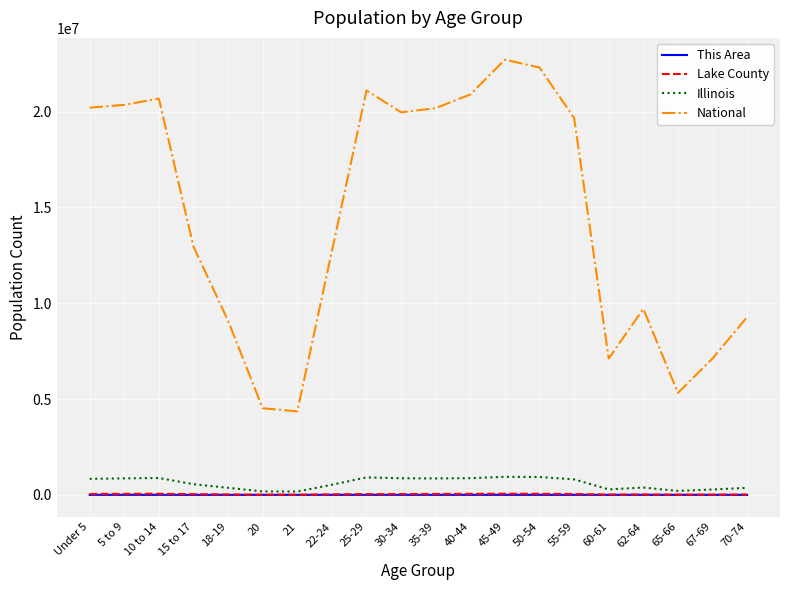

At which label is National closest to 13531442?

15 to 17